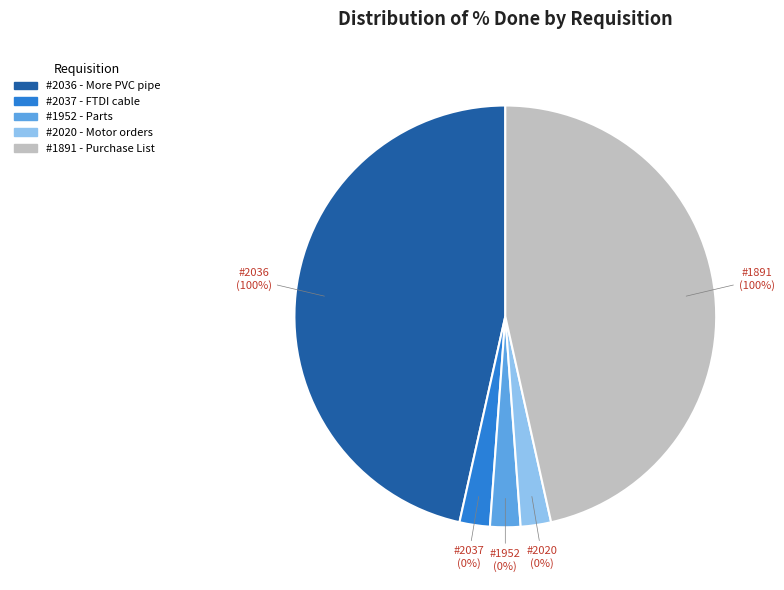

True or false: 2020 accounts for 7% of the total.

False